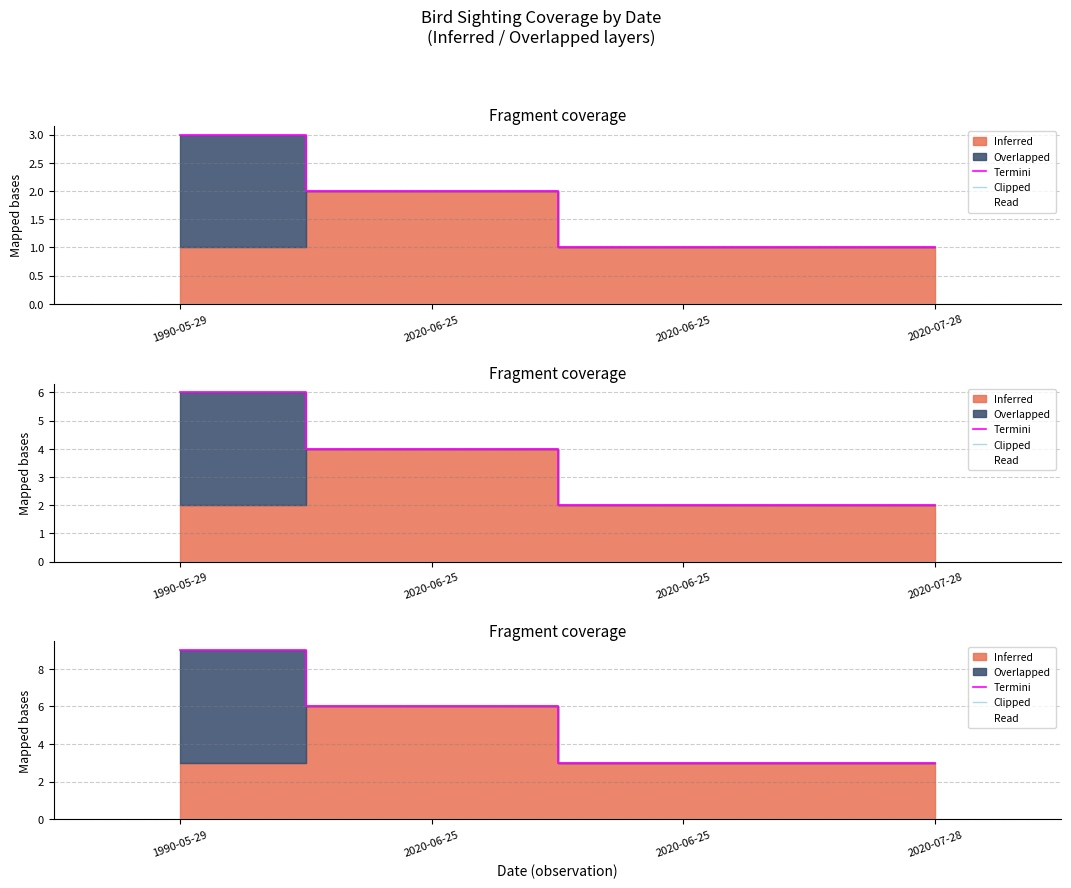

Which series has the largest range (max minus min)?

Termini